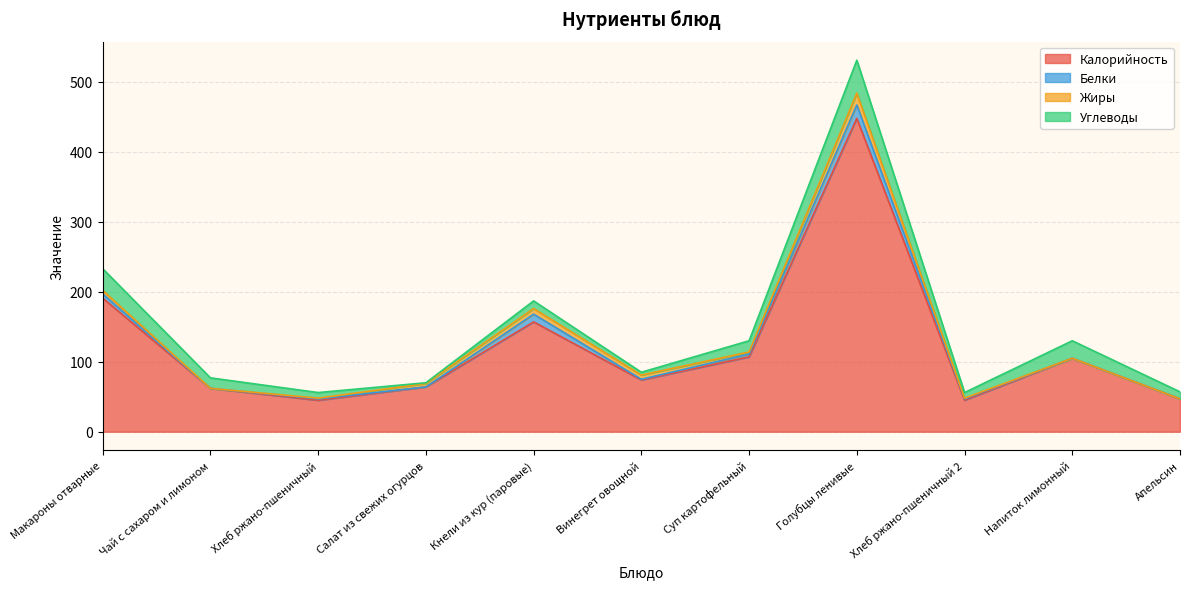

In Белки, how many points are lower than both neighbors (excluding endpoints)?

3